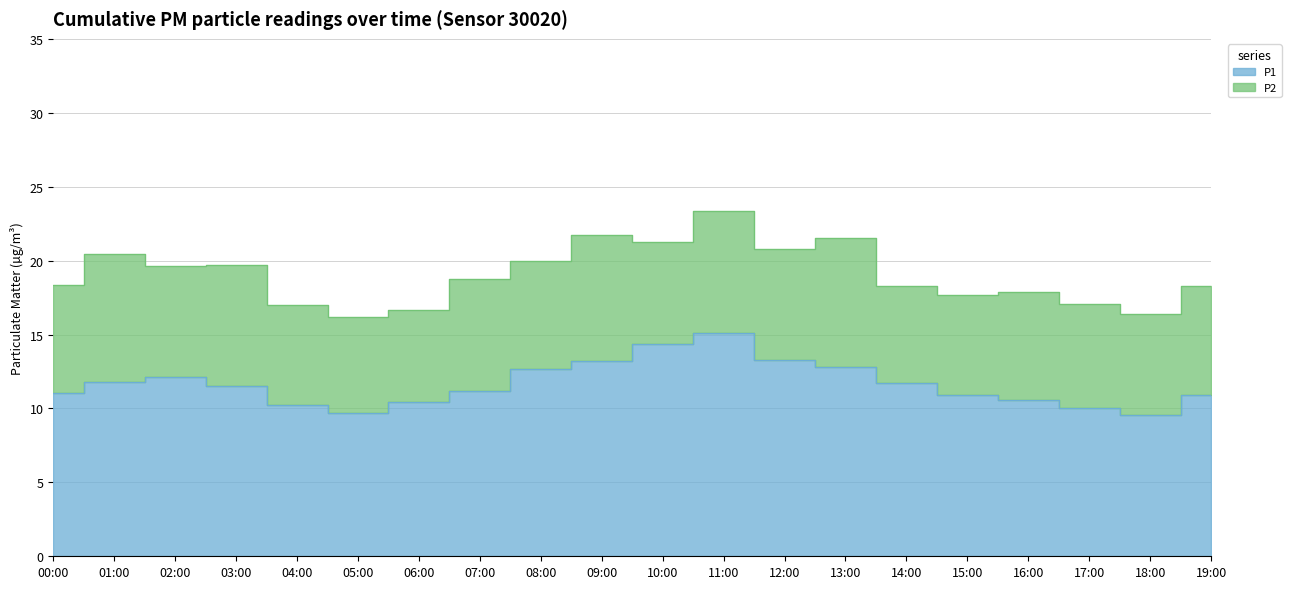

At which label does the data first exceed 11?

00:00